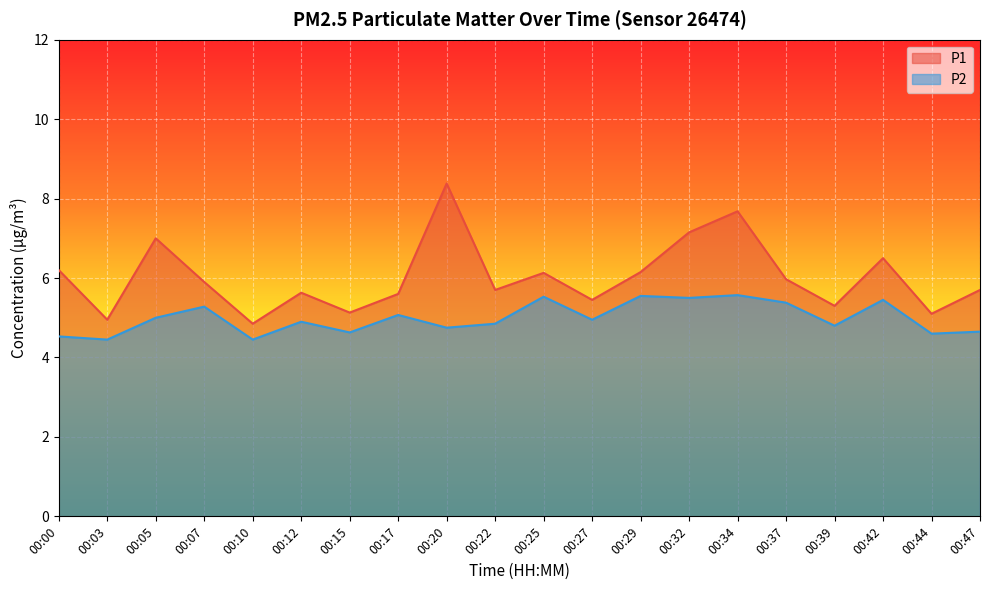

True or false: P2 and P1 intersect in this chart.

False